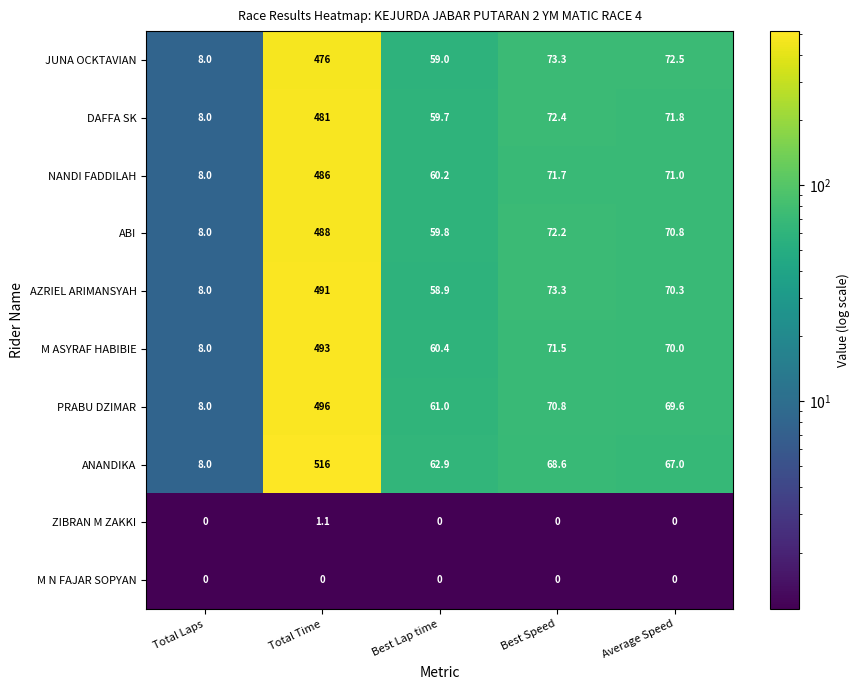

What value does the DAFFA SK series have at Best Speed?

72.4